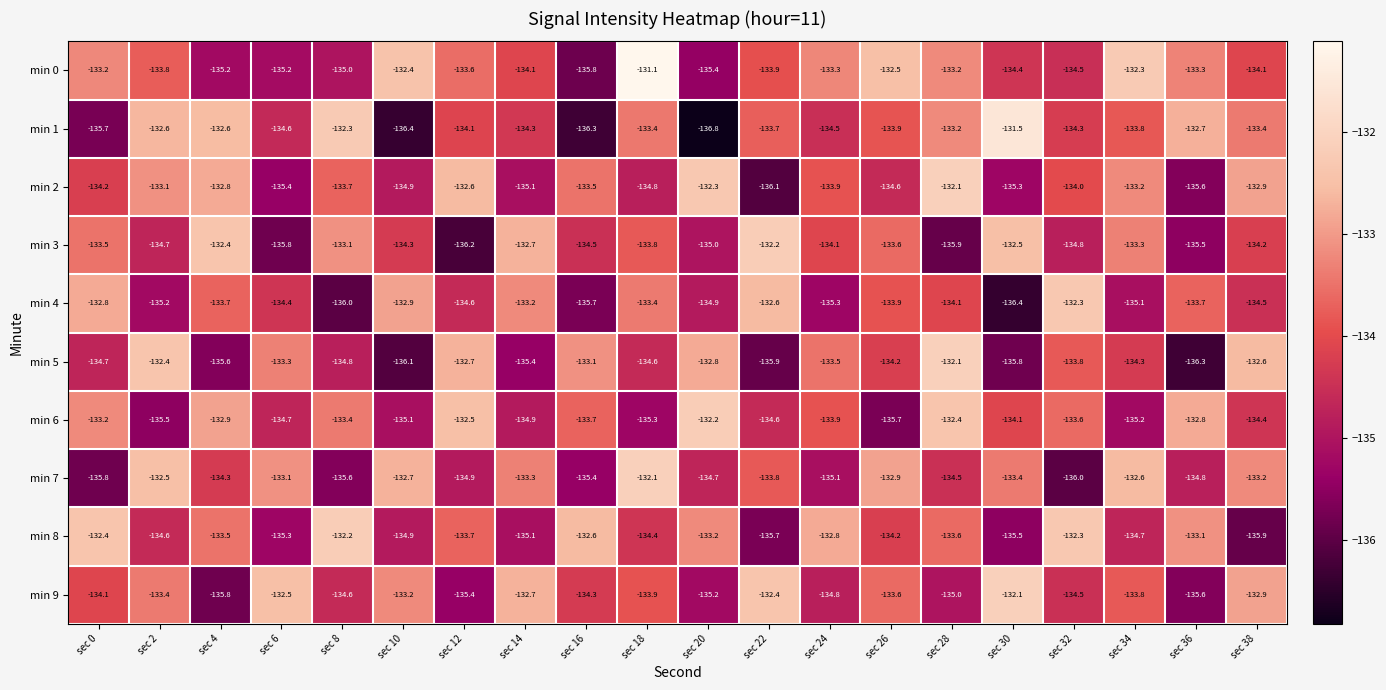

Rank the categories by min 8 value from lowest to highest.

sec 38, sec 22, sec 30, sec 6, sec 14, sec 10, sec 34, sec 2, sec 18, sec 26, sec 12, sec 28, sec 4, sec 20, sec 36, sec 24, sec 16, sec 0, sec 32, sec 8